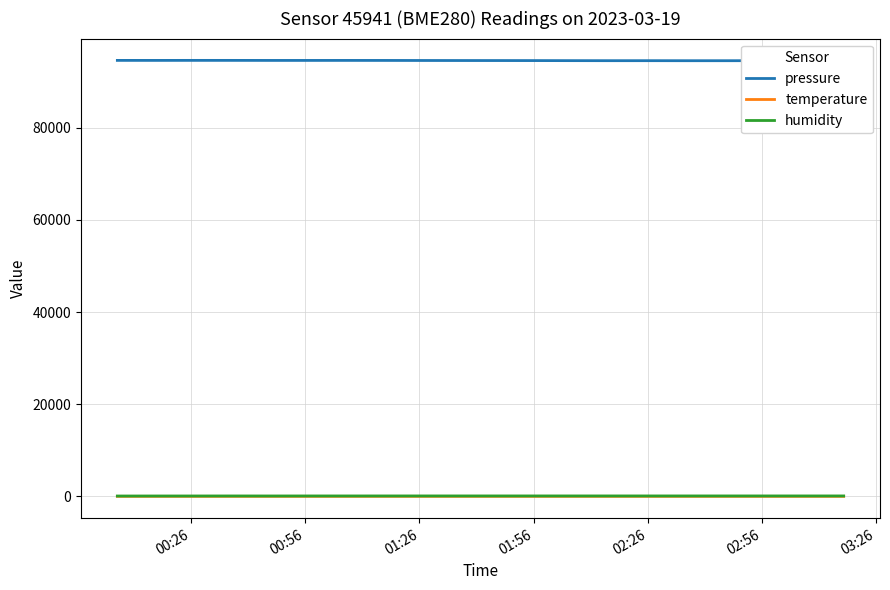

Which series has the largest total across all categories?

pressure